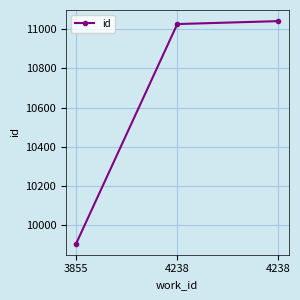

Rank the categories by value from lowest to highest.

3855, 4238, 4238